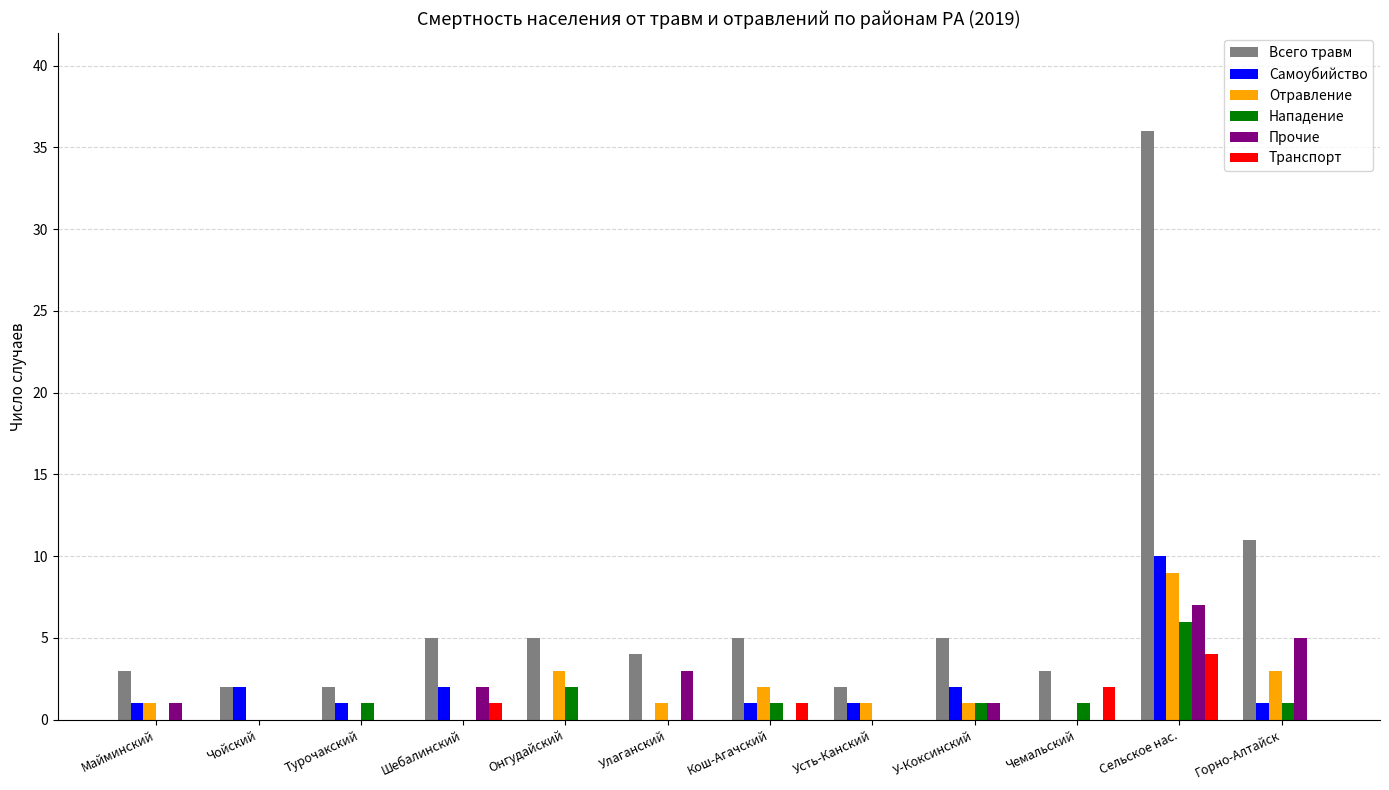

What is the sum of all Всего травм values?

83